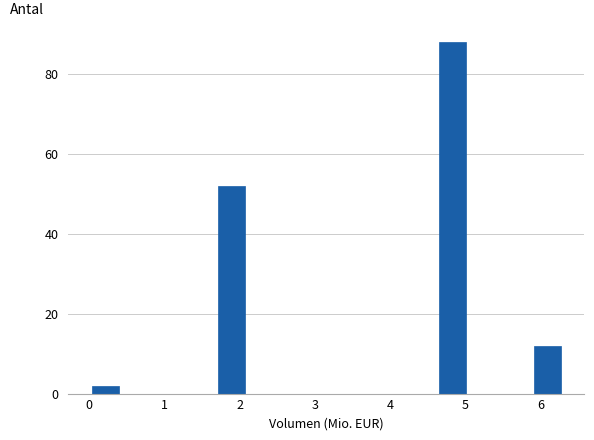

Reading left to right, transcribe this chart: for each bar, give the range it covers on the x-axis and its height. Neither the bar edges nor the heights are printed on the chart, so give them approximately, as read against the axes.

0.0 to 0.4: 2
0.4 to 0.8: 0
0.8 to 1.3: 0
1.3 to 1.7: 0
1.7 to 2.1: 52
2.1 to 2.5: 0
2.5 to 2.9: 0
2.9 to 3.4: 0
3.4 to 3.8: 0
3.8 to 4.2: 0
4.2 to 4.6: 0
4.6 to 5.0: 88
5.0 to 5.5: 0
5.5 to 5.9: 0
5.9 to 6.3: 12